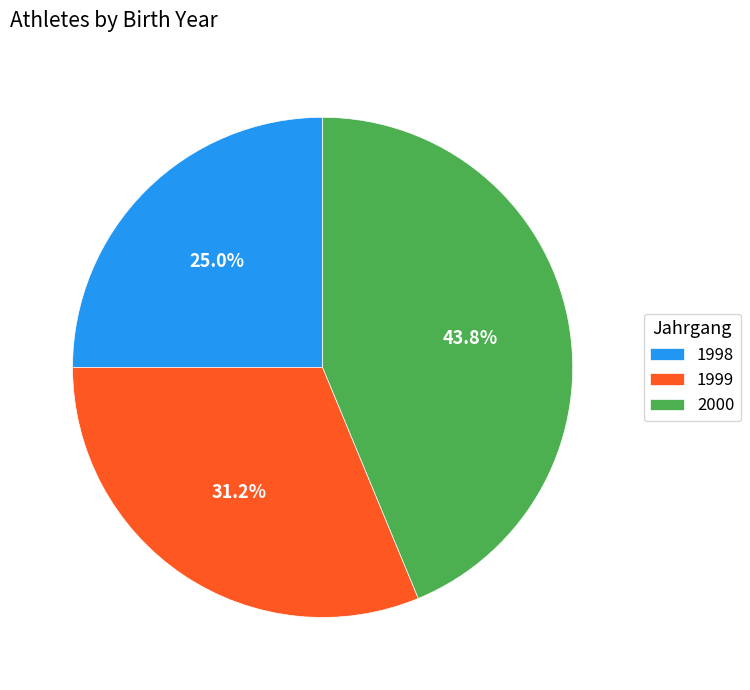

Rank the categories by value from lowest to highest.

1998, 1999, 2000